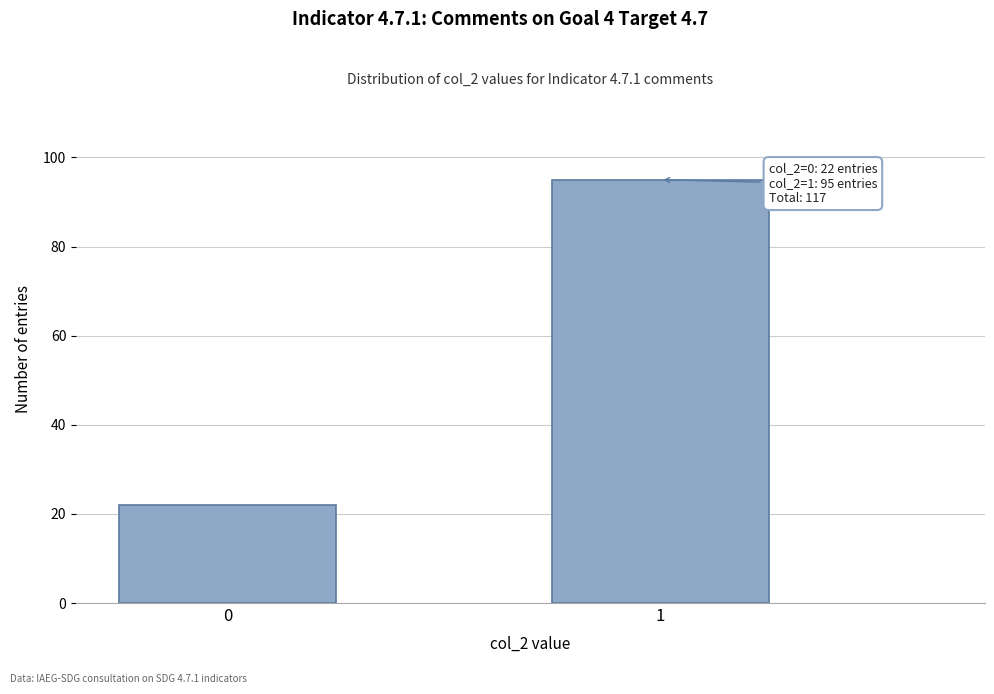

Reading left to right, list all the values displayed in this chart.

22	95